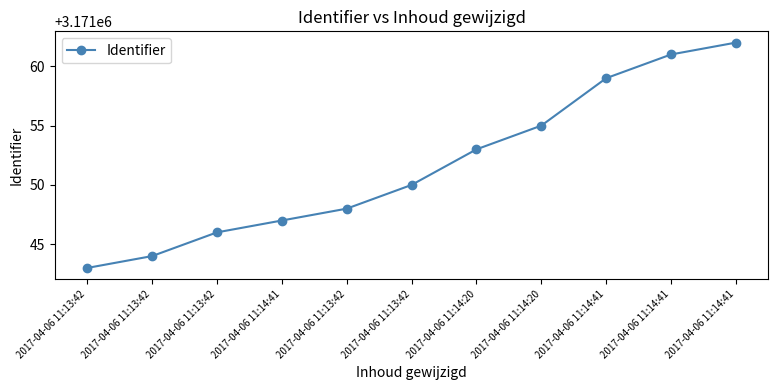

What is the sum of the values at 2017-04-06 11:14:41 and 2017-04-06 11:14:41?

6342106